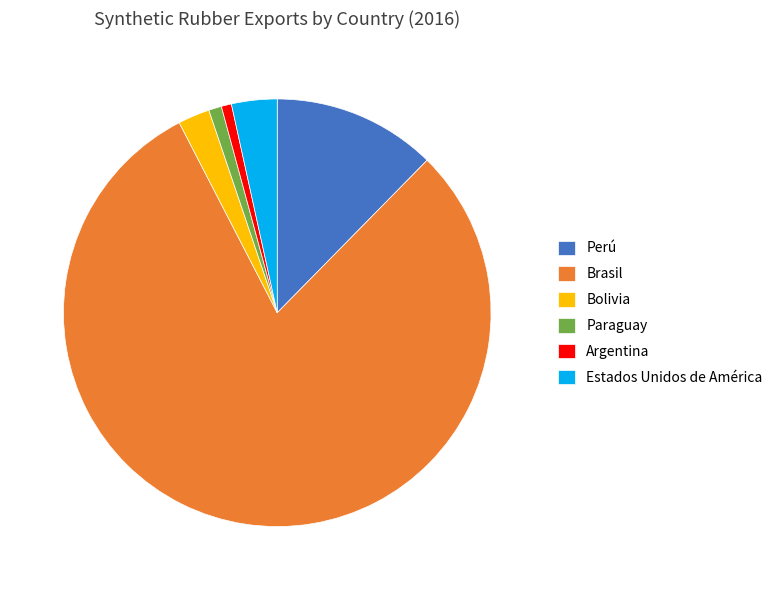

Which category has the biggest portion of the pie?

Brasil